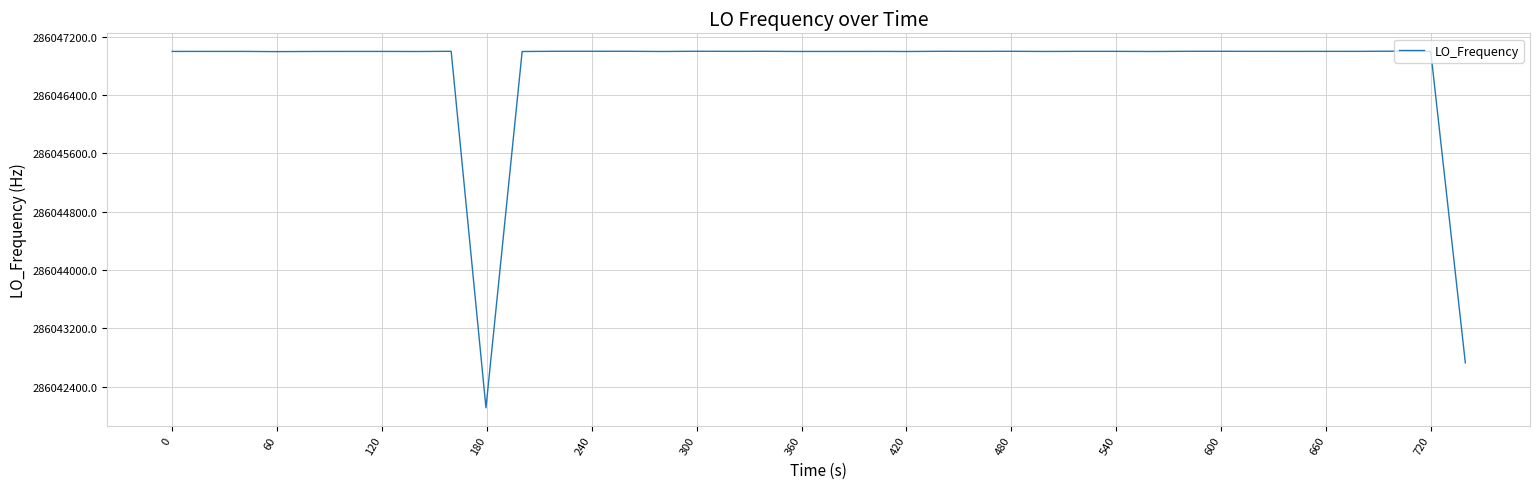

What is the greatest value displayed?

286047002.8